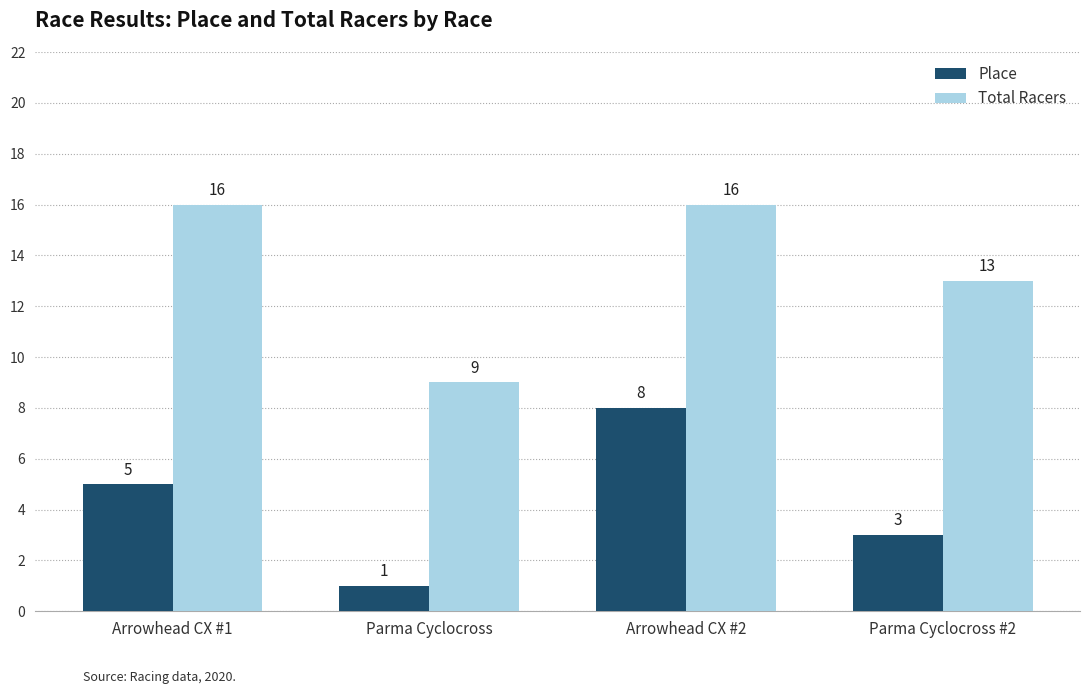

At how many categories does at least one series exceed 2?

4